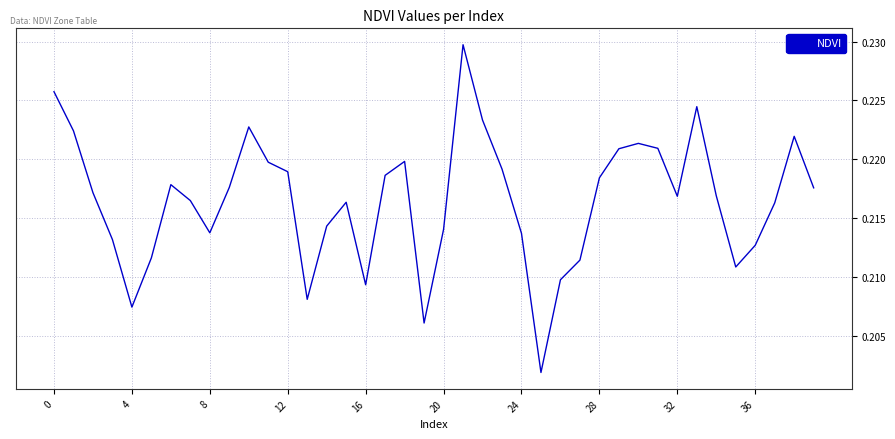

What is the label of the 39th point from the left?

38